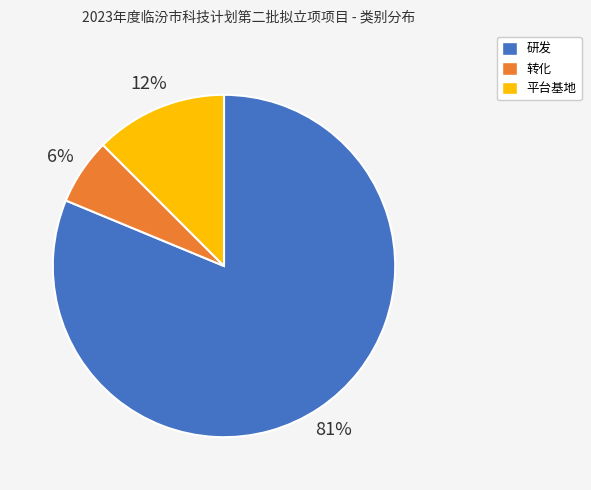

Do 转化 and 平台基地 together represent more than half of the pie?

No